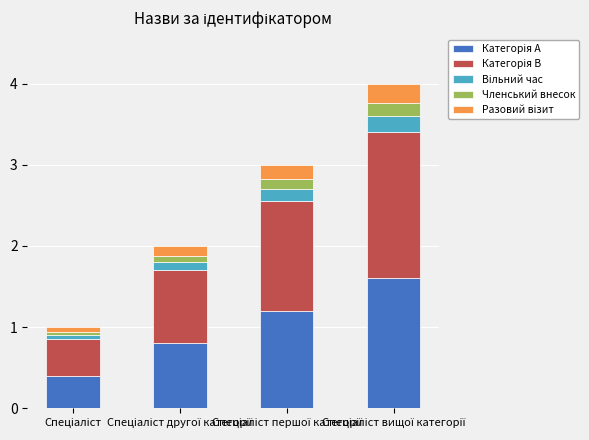

Which series changed the most between Спеціаліст другої категорії and Спеціаліст вищої категорії?

Категорія B